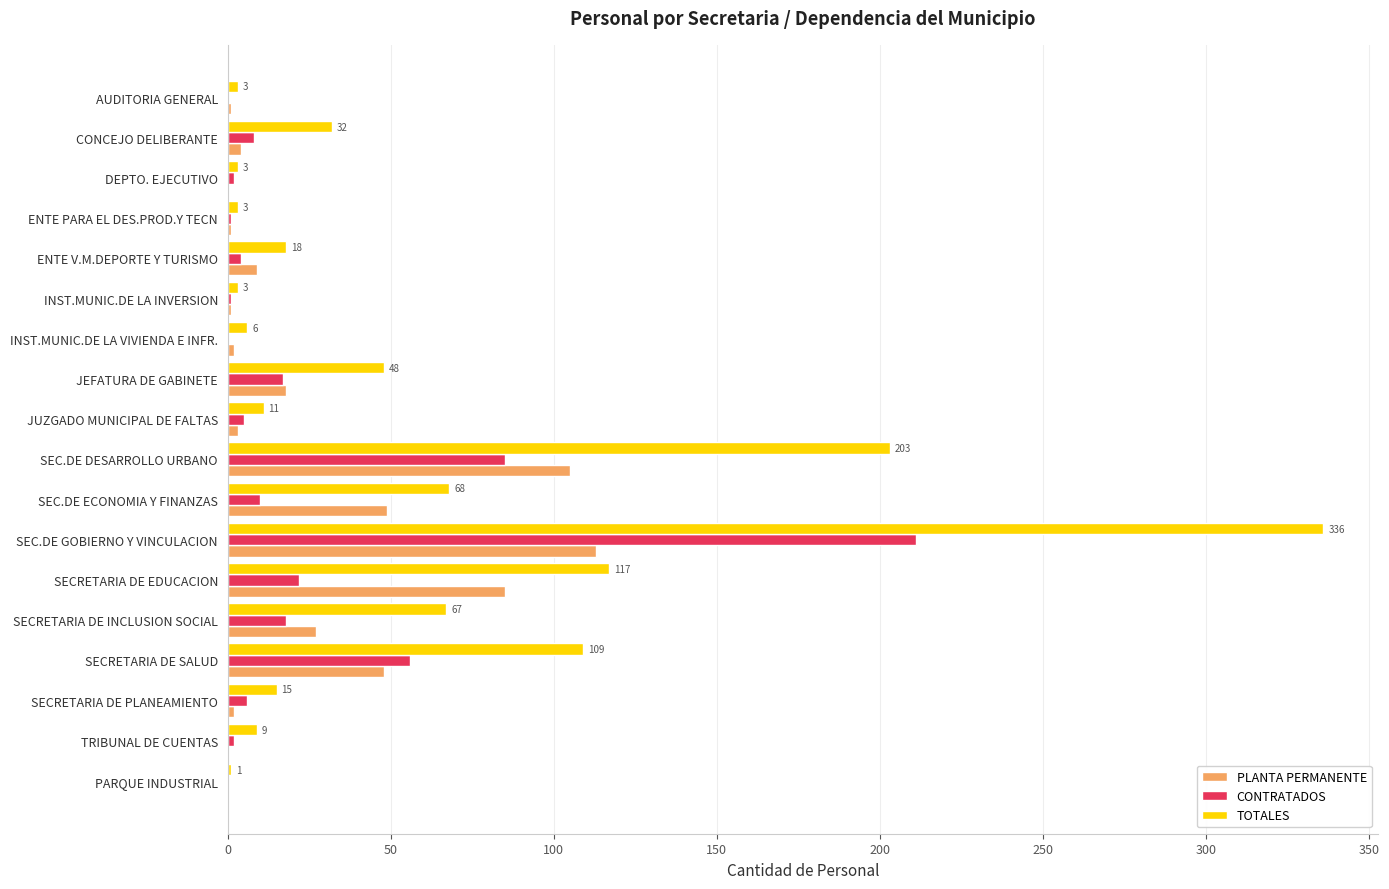

What is the sum of all CONTRATADOS values?

448